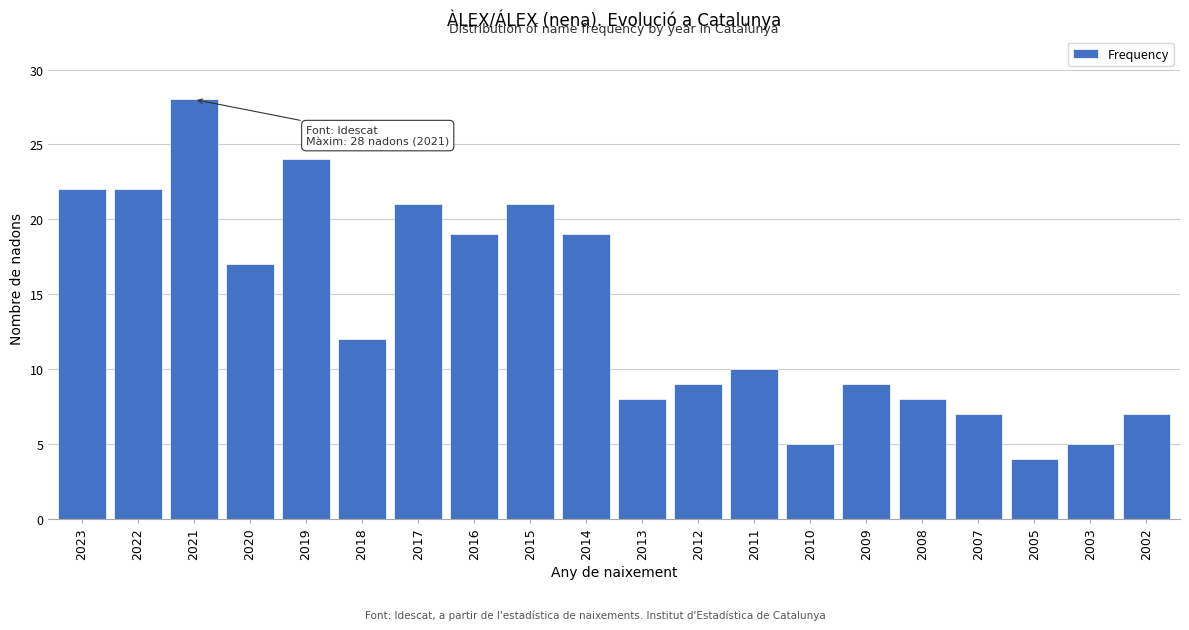

Reading left to right, transcribe all the data shown in this chart.

22	22	28	17	24	12	21	19	21	19	8	9	10	5	9	8	7	4	5	7